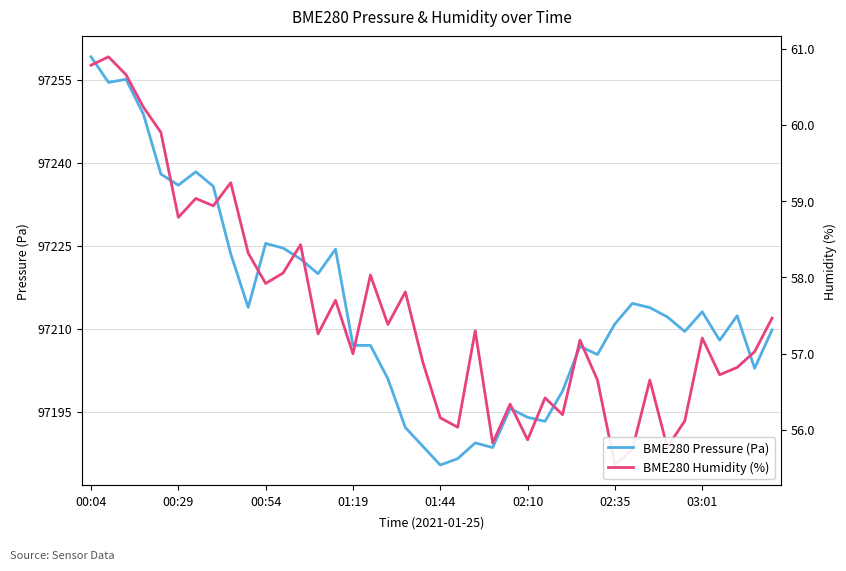

Is it true that BME280 Pressure (Pa) equals 26737.3 at 21?

False